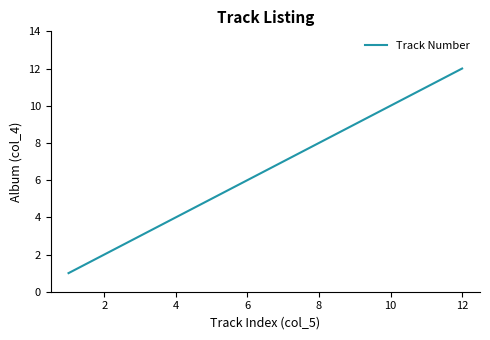

What is the sum of all values?

78